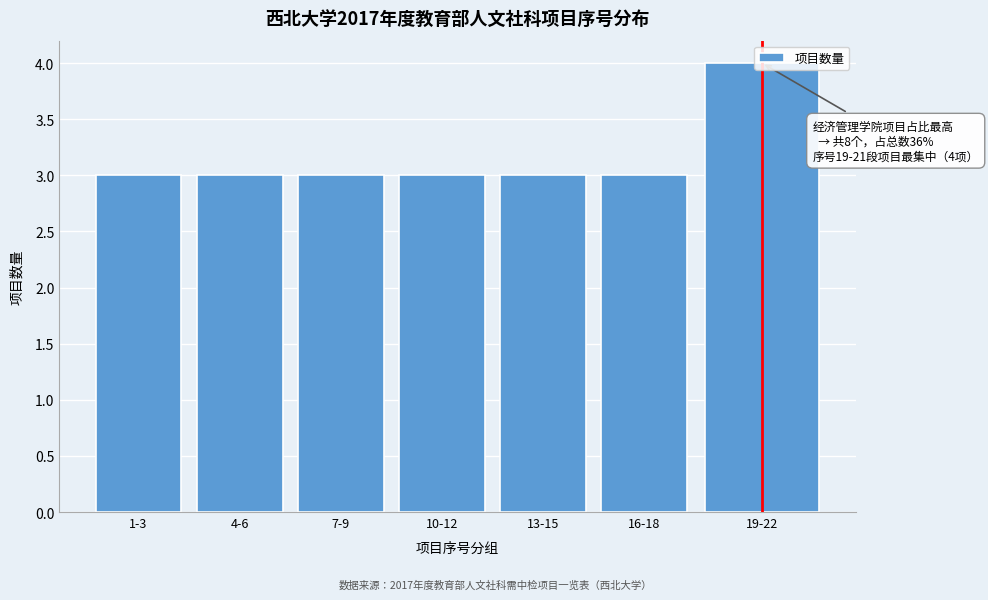

What is the label of the 2nd bar from the right?

16-18